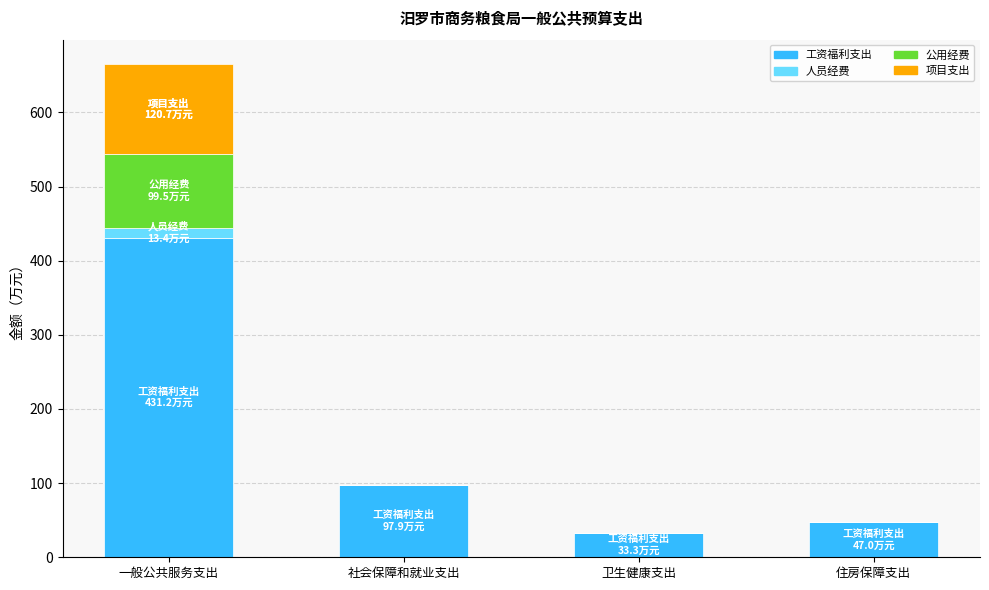

Reading left to right, list the values for the 工资福利支出 series.

一般公共服务支出=431.2	社会保障和就业支出=97.9	卫生健康支出=33.3	住房保障支出=47.0